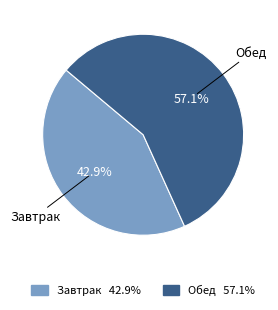

Do Завтрак and Обед together represent more than half of the pie?

Yes